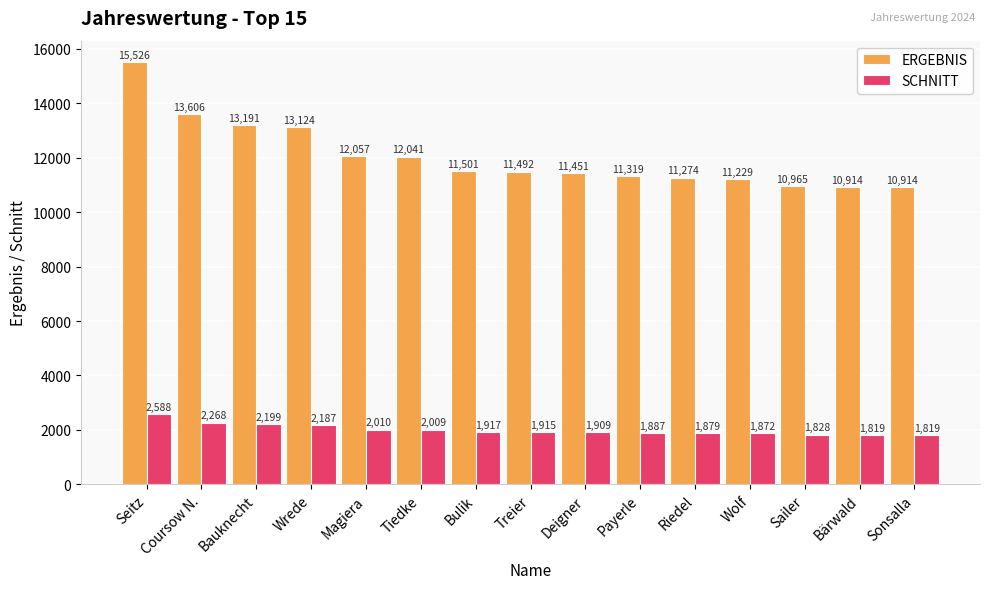

Reading right to left, what are all the values shown in this chart?

ERGEBNIS: 10914	10914	10965	11229	11274	11319	11451	11492	11501	12041	12057	13124	13191	13606	15526
SCHNITT: 1819	1819	1828	1872	1879	1887	1909	1915	1917	2009	2010	2187	2199	2268	2588